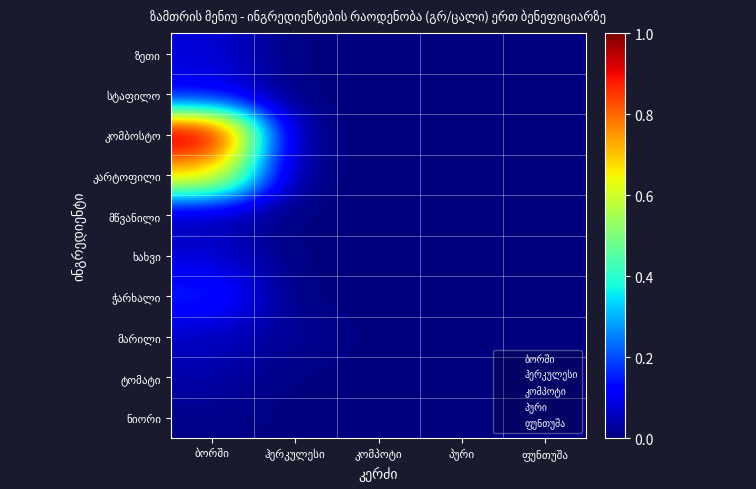

List the series in order of their peak value, highest first.

კომბოსტო, კარტოფილი, ჭარხალი, სტაფილო, ზეთი, ხახვი, მარილი, მწვანილი, ტომატი, ნიორი